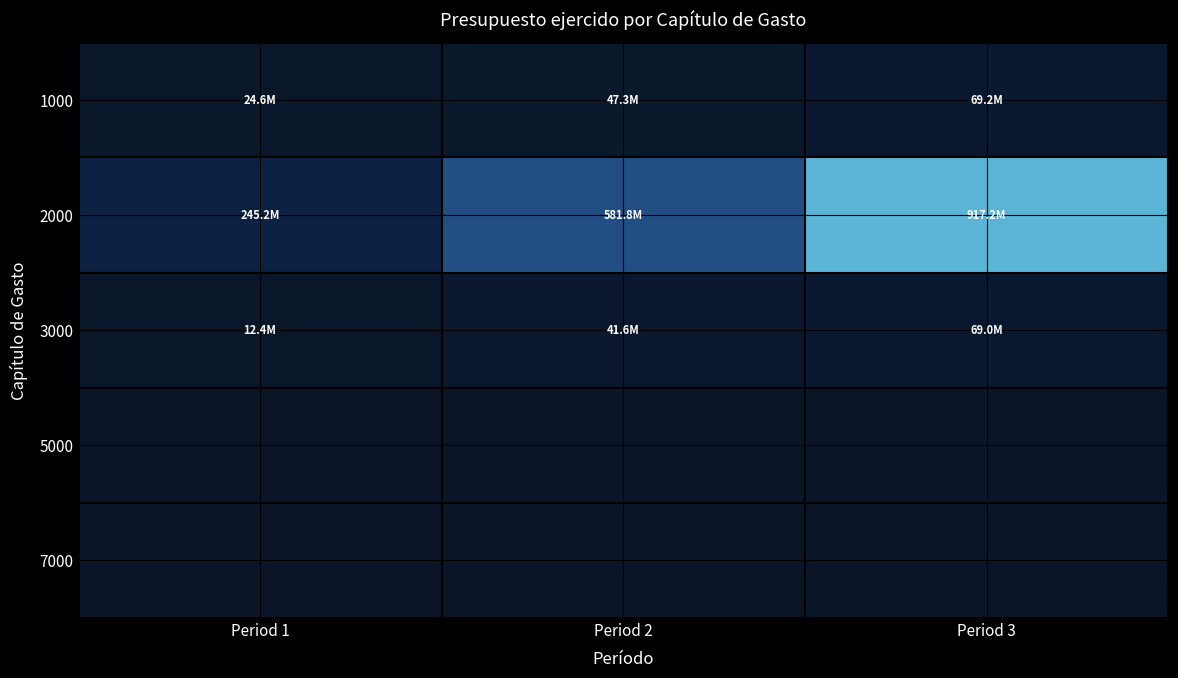

Reading left to right, transcribe all the data shown in this chart.

1000: Period 1=24624568.2	Period 2=47324822.3	Period 3=69228456.4
2000: Period 1=245161694.4	Period 2=581777782.6	Period 3=917200751.0
3000: Period 1=12433897.8	Period 2=41569649.6	Period 3=69015769.3
5000: Period 1=0.0	Period 2=0.0	Period 3=0.0
7000: Period 1=0.0	Period 2=0.0	Period 3=0.0